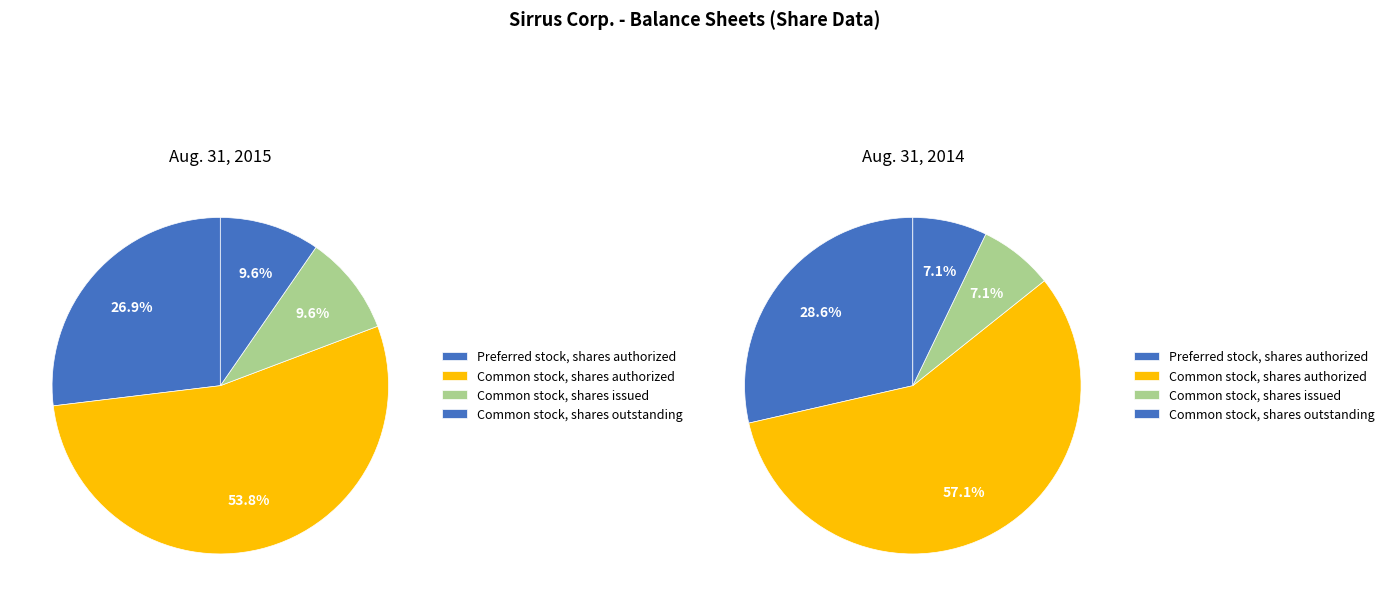

Is there a majority slice in this chart?

Yes